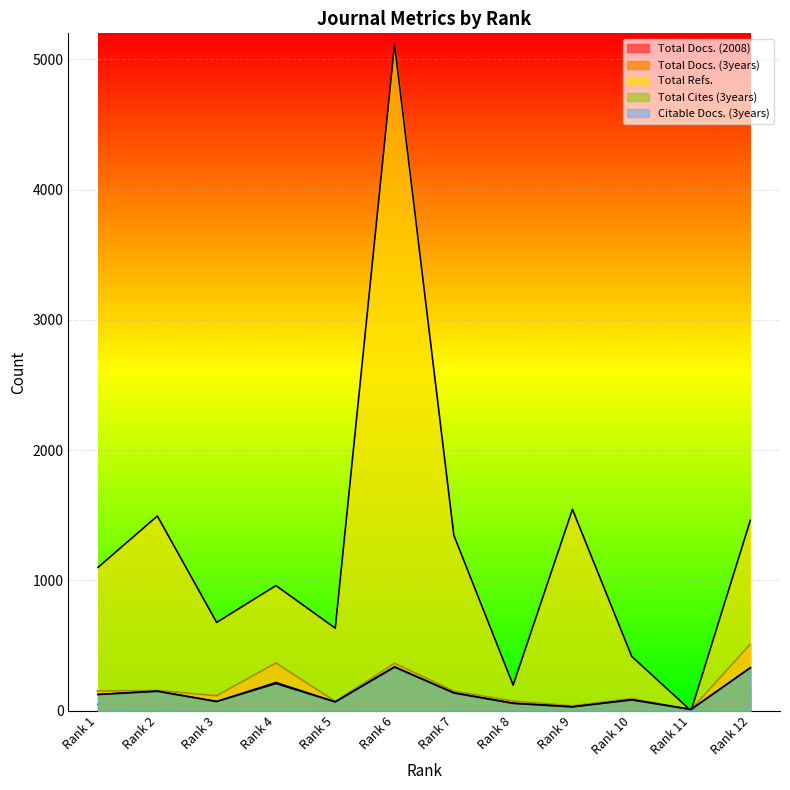

Reading right to left, list all the values displayed in this chart.

Total Docs. (2008): 151	0	33	10	26	48	115	19	125	25	55	49
Total Docs. (3years): 512	10	95	38	75	151	365	72	367	116	156	152
Total Refs.: 1462	0	417	1546	197	1347	5116	634	961	678	1495	1101
Total Cites (3years): 330	10	84	30	58	137	338	68	217	71	150	125
Citable Docs. (3years): 330	10	84	30	57	137	335	68	209	71	150	125